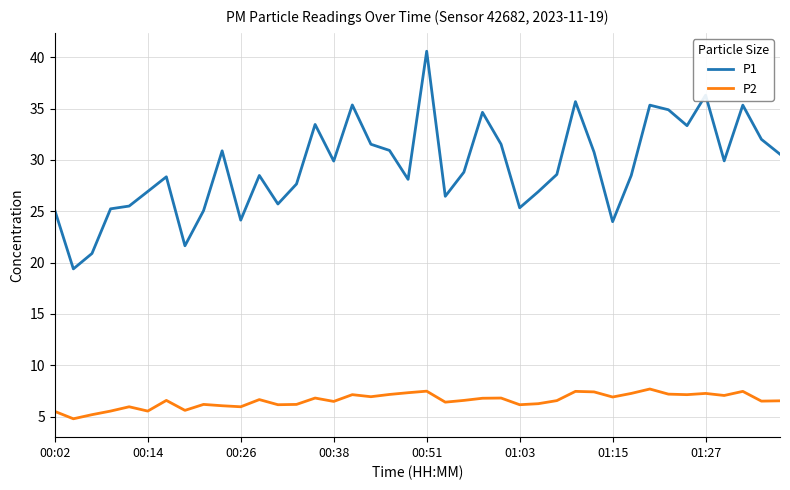

What is the difference between the maximum and minimum values in the P1 series?

21.2